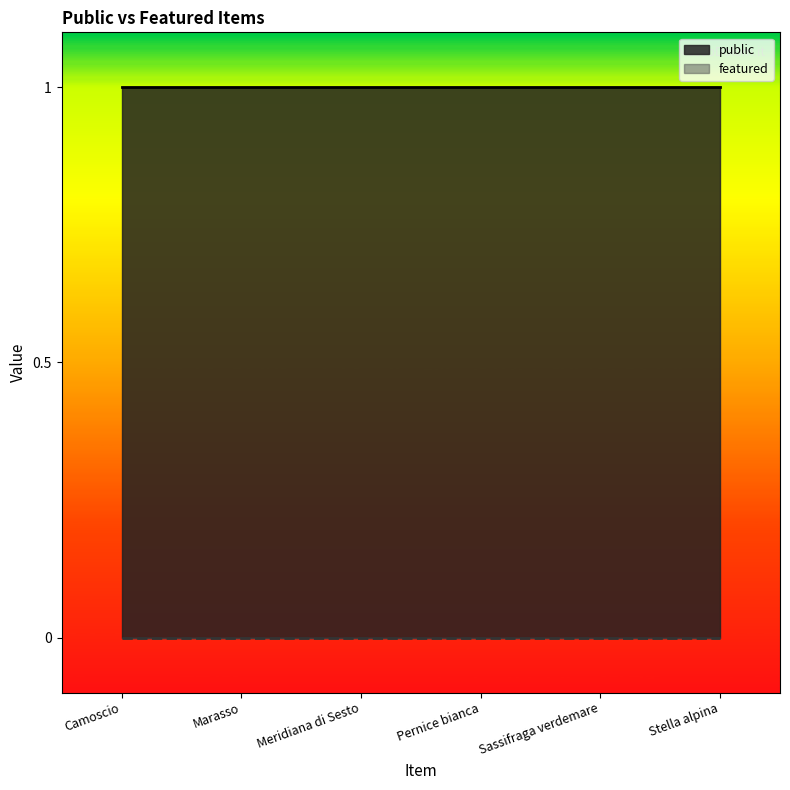

How many lines are shown in the chart?

2